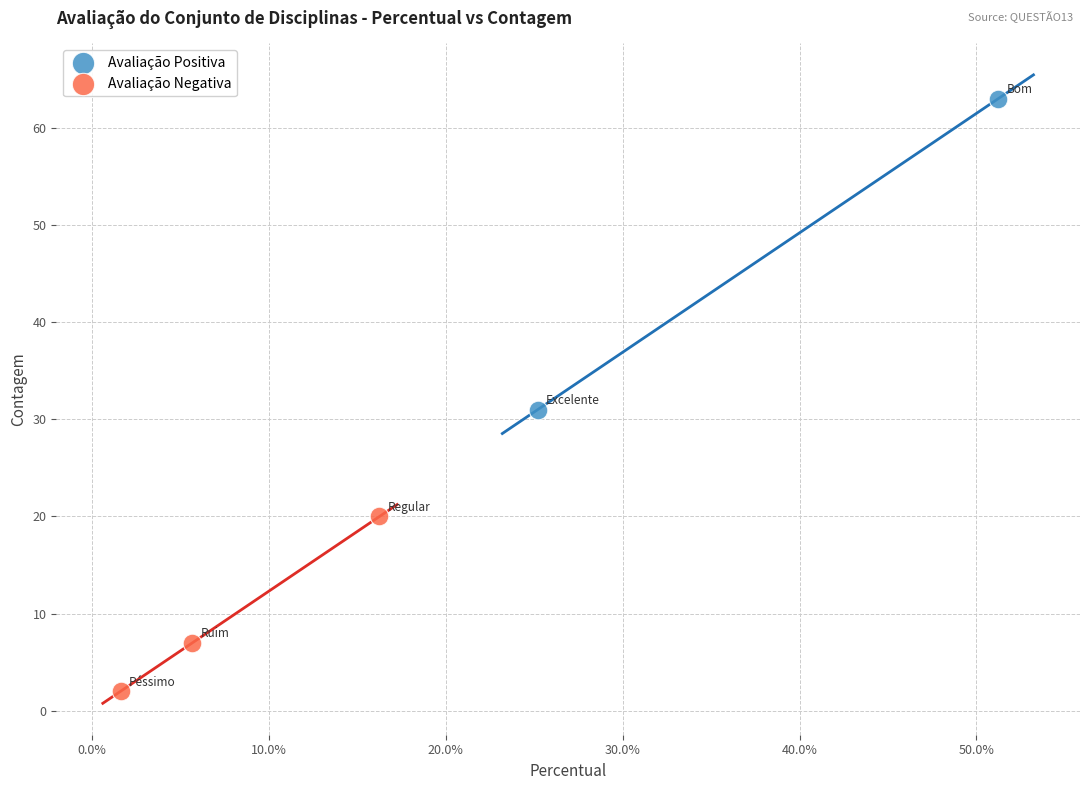

Which series contains the lowest Y value?

Avaliação Negativa